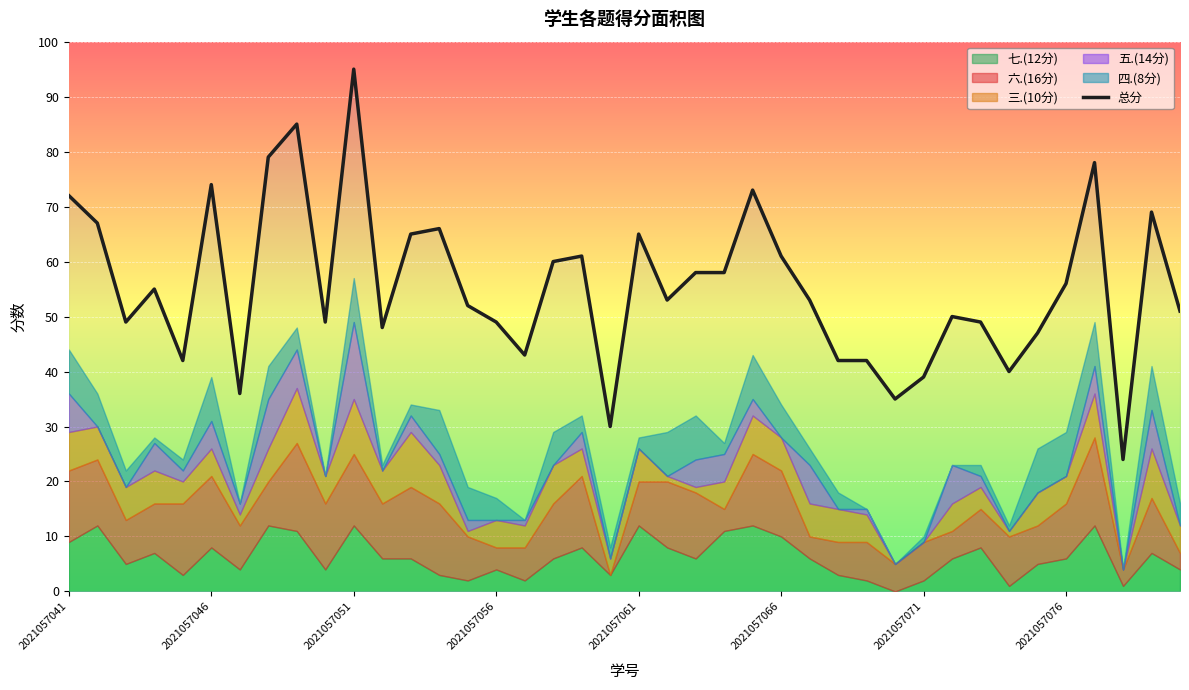

How many interior local peaks (higher than both neighbors) does the data have?

11